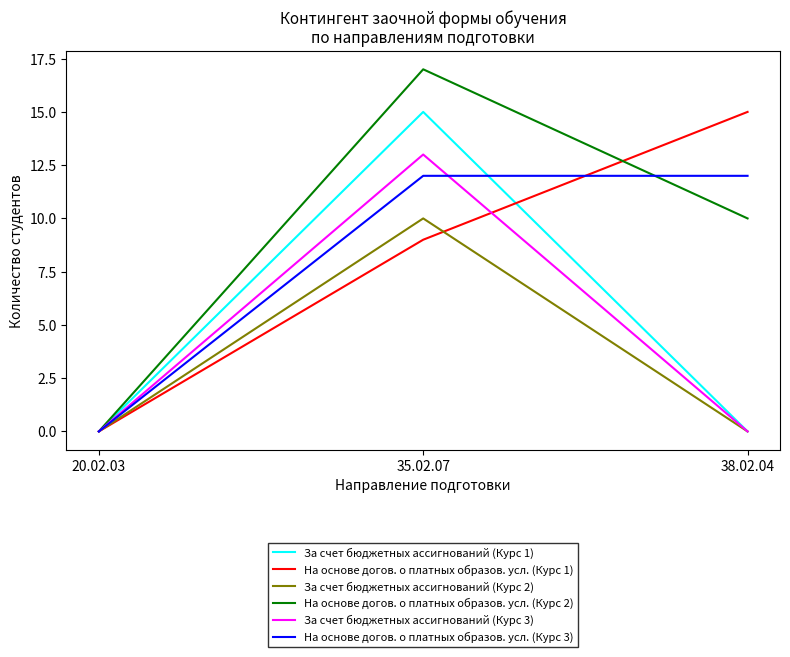

At 35.02.07, list the series in order from smallest to largest.

На основе догов. о платных образов. усл. (Курс 1), За счет бюджетных ассигнований (Курс 2), На основе догов. о платных образов. усл. (Курс 3), За счет бюджетных ассигнований (Курс 3), За счет бюджетных ассигнований (Курс 1), На основе догов. о платных образов. усл. (Курс 2)